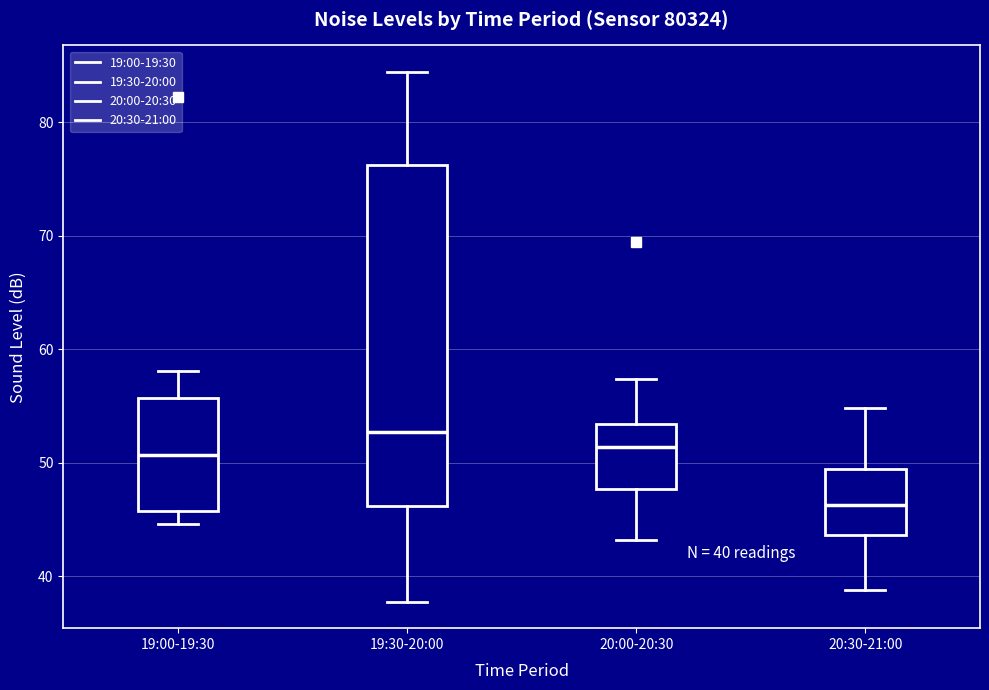

Which box has the lowest median line?

20:30-21:00